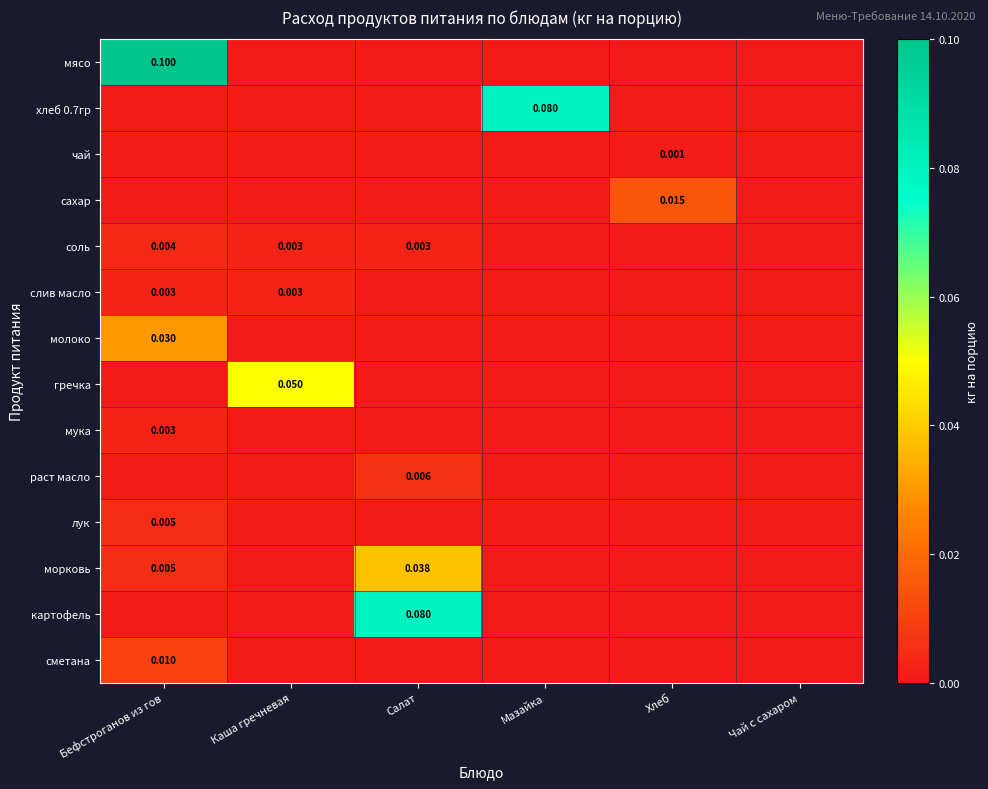

Which has a higher value, Каша гречневая or Хлеб?

Каша гречневая